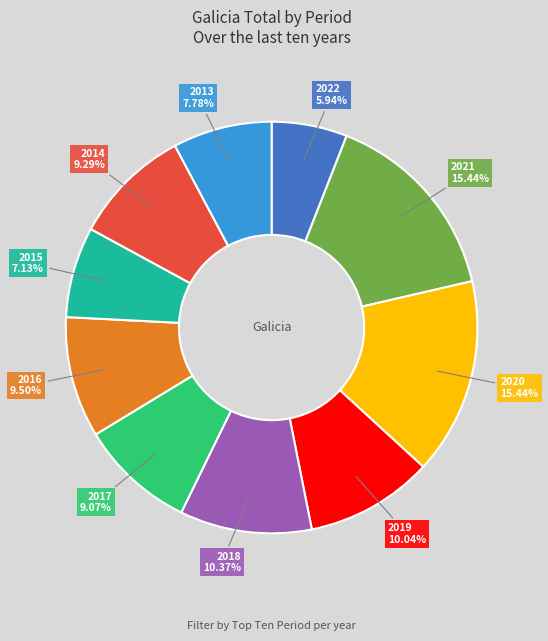

Does any single category account for the majority?

No